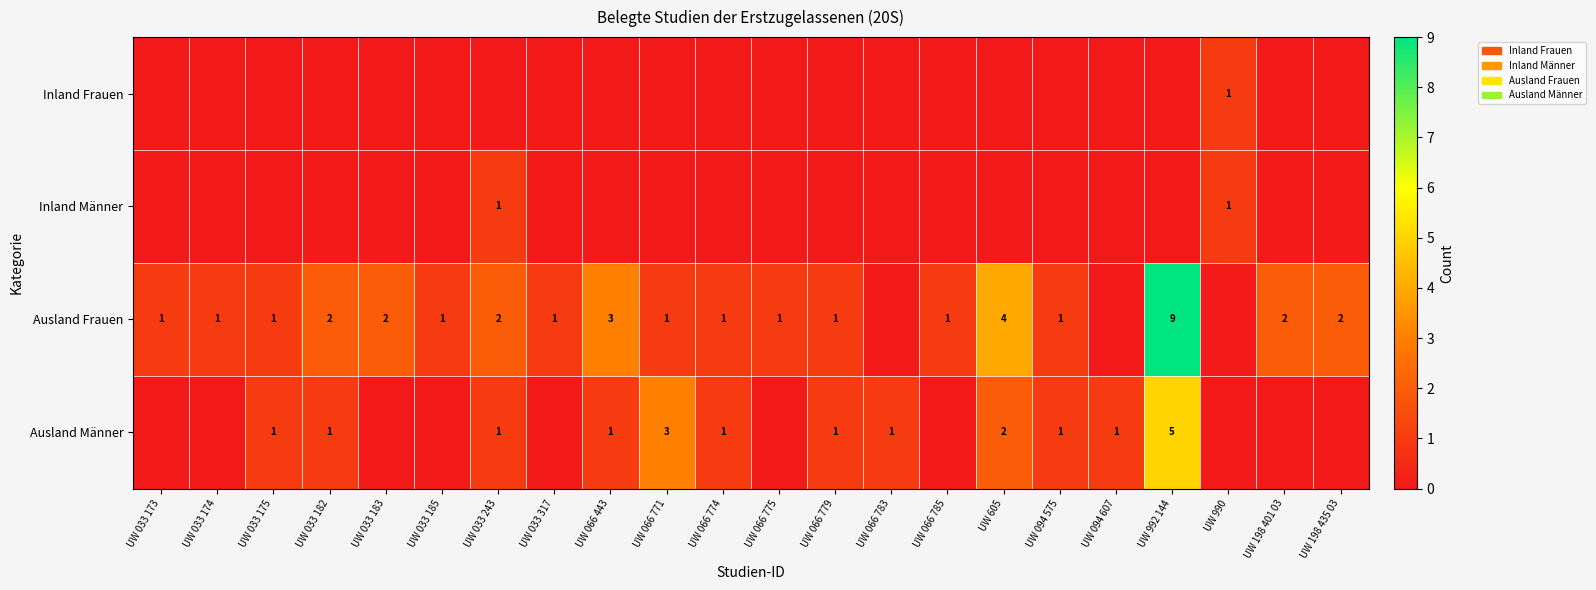

The value of Ausland Frauen at UW 066 779 is 1. True or false?

True